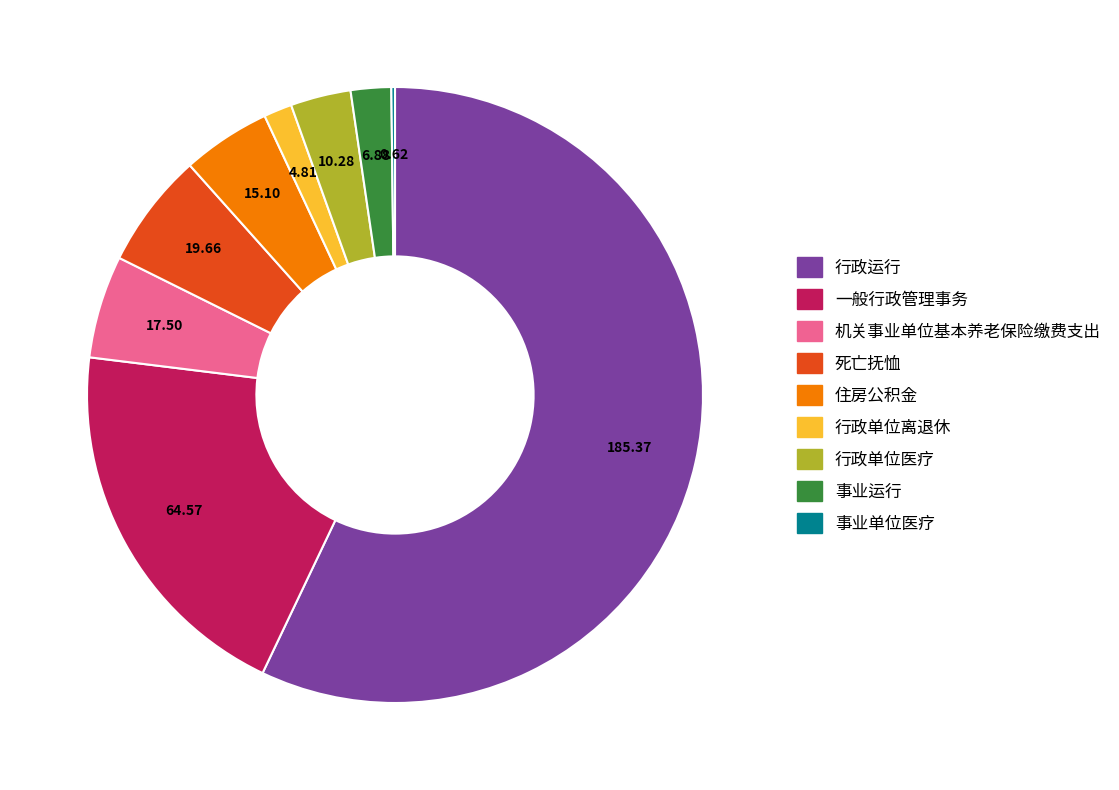

Does any single category account for the majority?

Yes